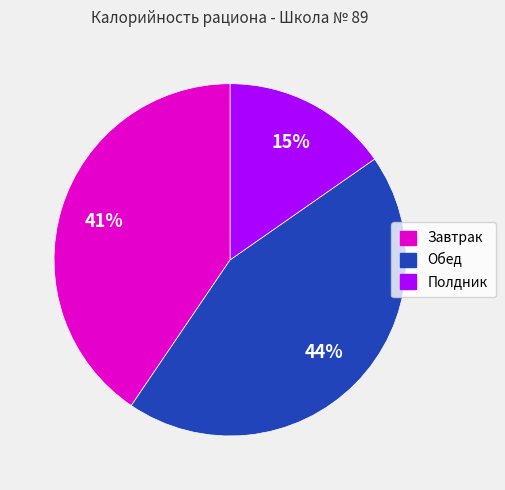

To the nearest percent, what percentage of the pie is Полдник?

15%